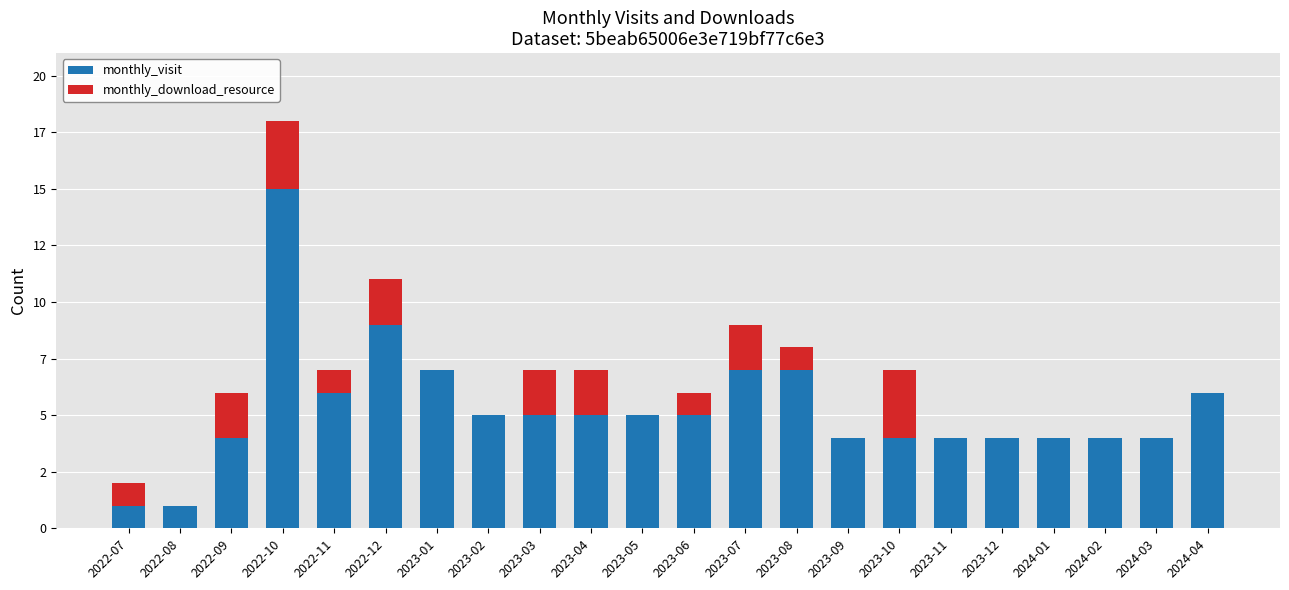

What is the sum of the monthly_visit values at 2024-04 and 2022-11?

12